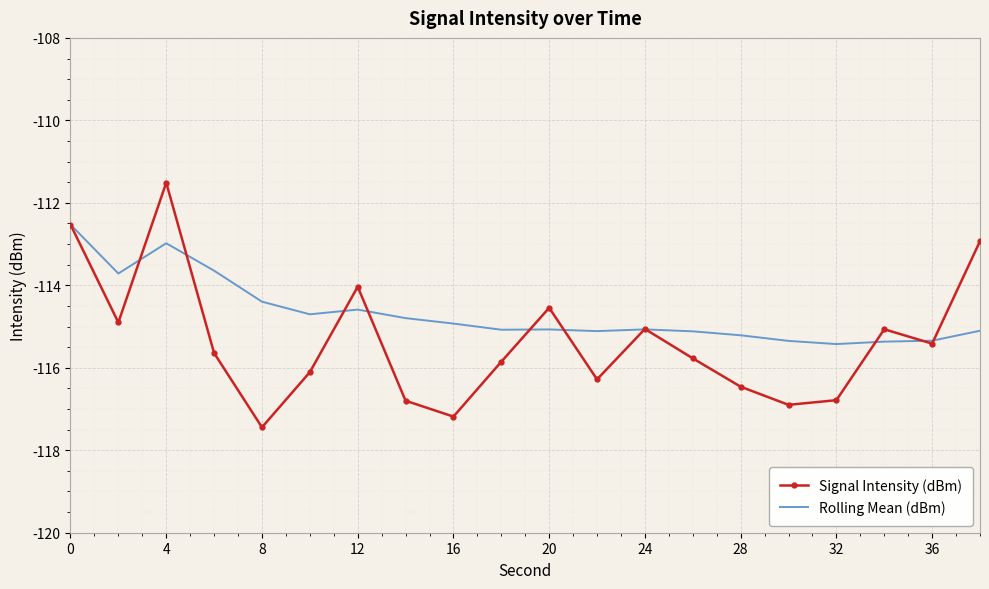

List the series in order of their peak value, highest first.

Signal Intensity (dBm), Rolling Mean (dBm)